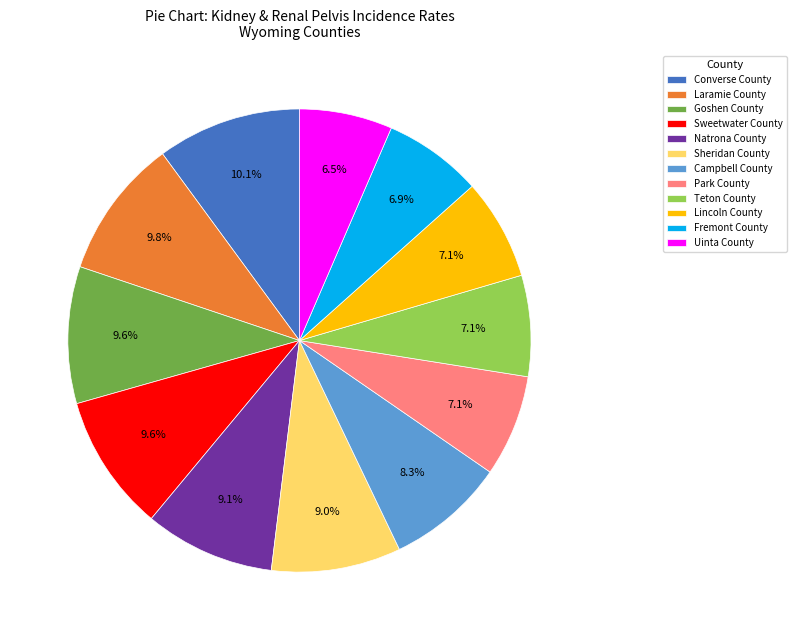

To the nearest percent, what is the average slice percentage?

8%